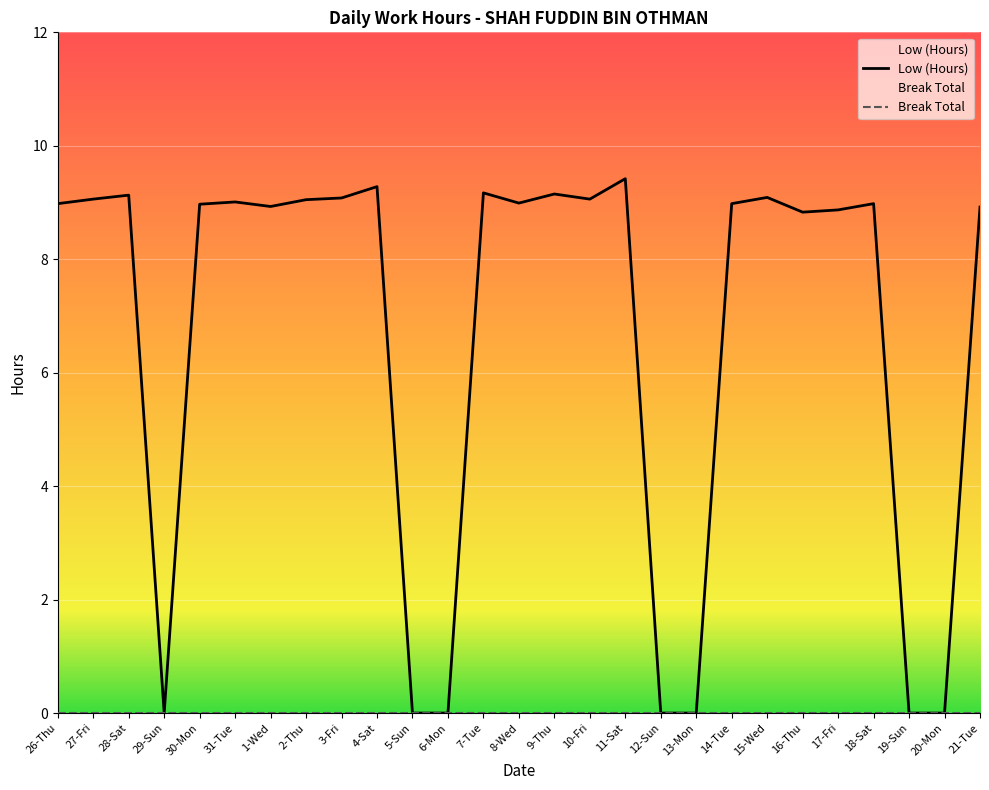

In Low (Hours), how many points are lower than both neighbors (excluding endpoints)?

5